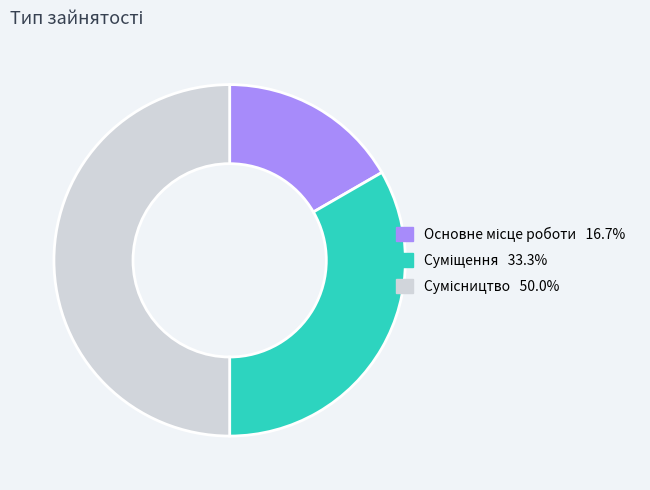

How many segments does this pie chart have?

3